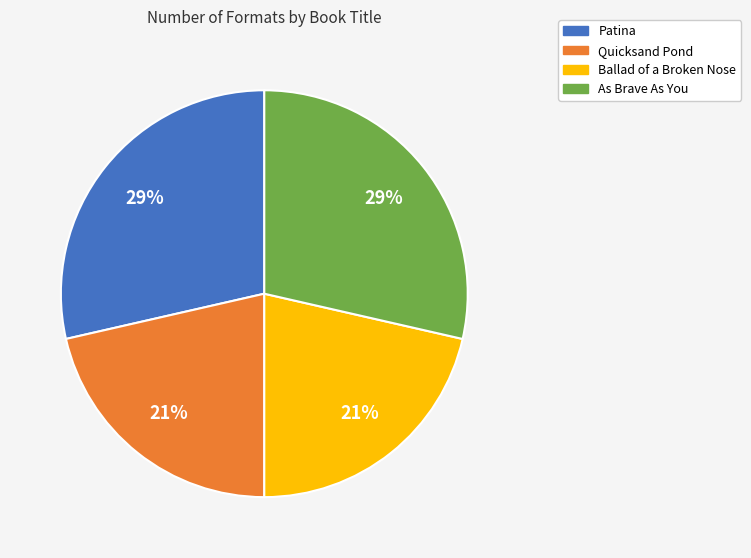

Does any single category account for the majority?

No